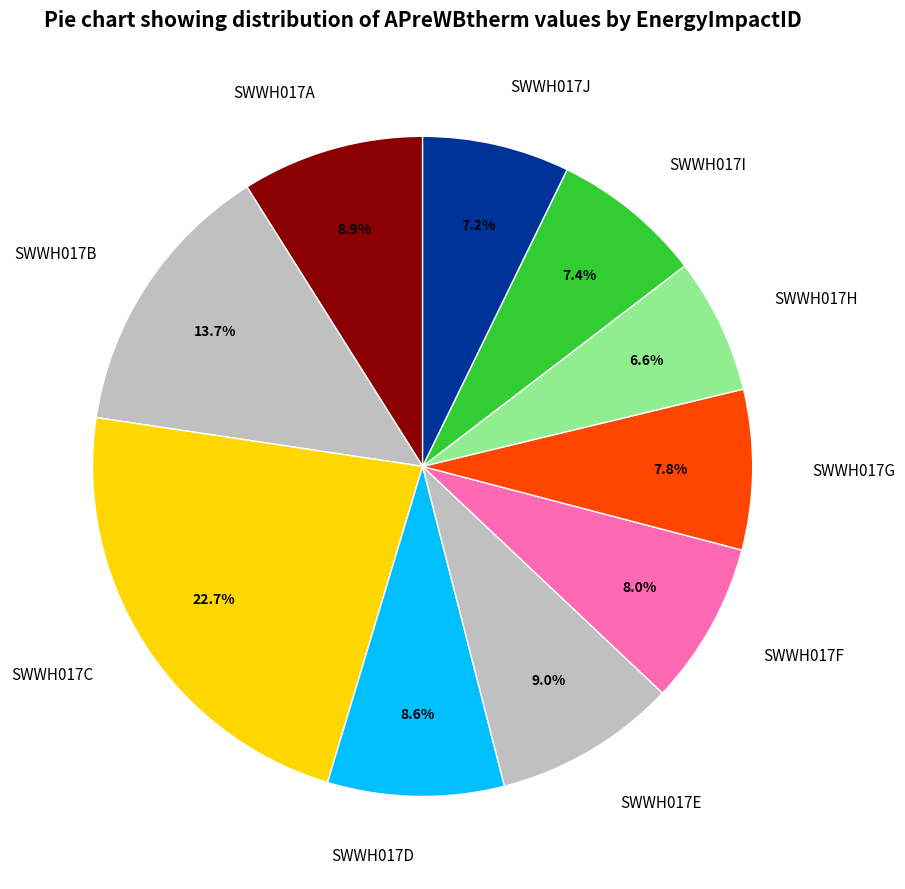

To the nearest percent, what percentage of the pie is SWWH017D?

9%